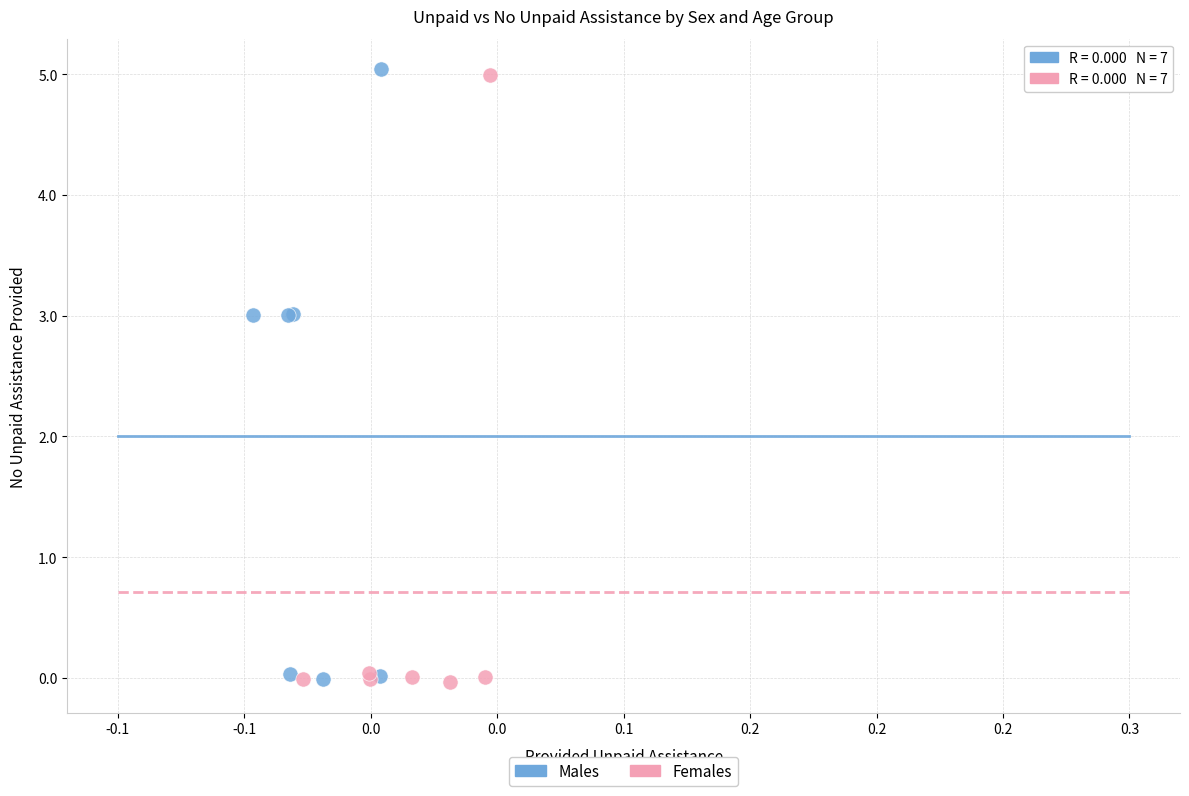

What are all the series names shown in the legend?

Males, Females